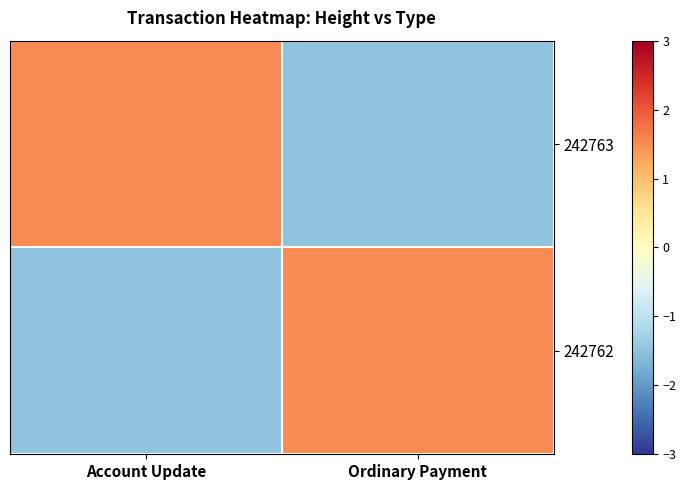

How many distinct data groups are displayed?

2